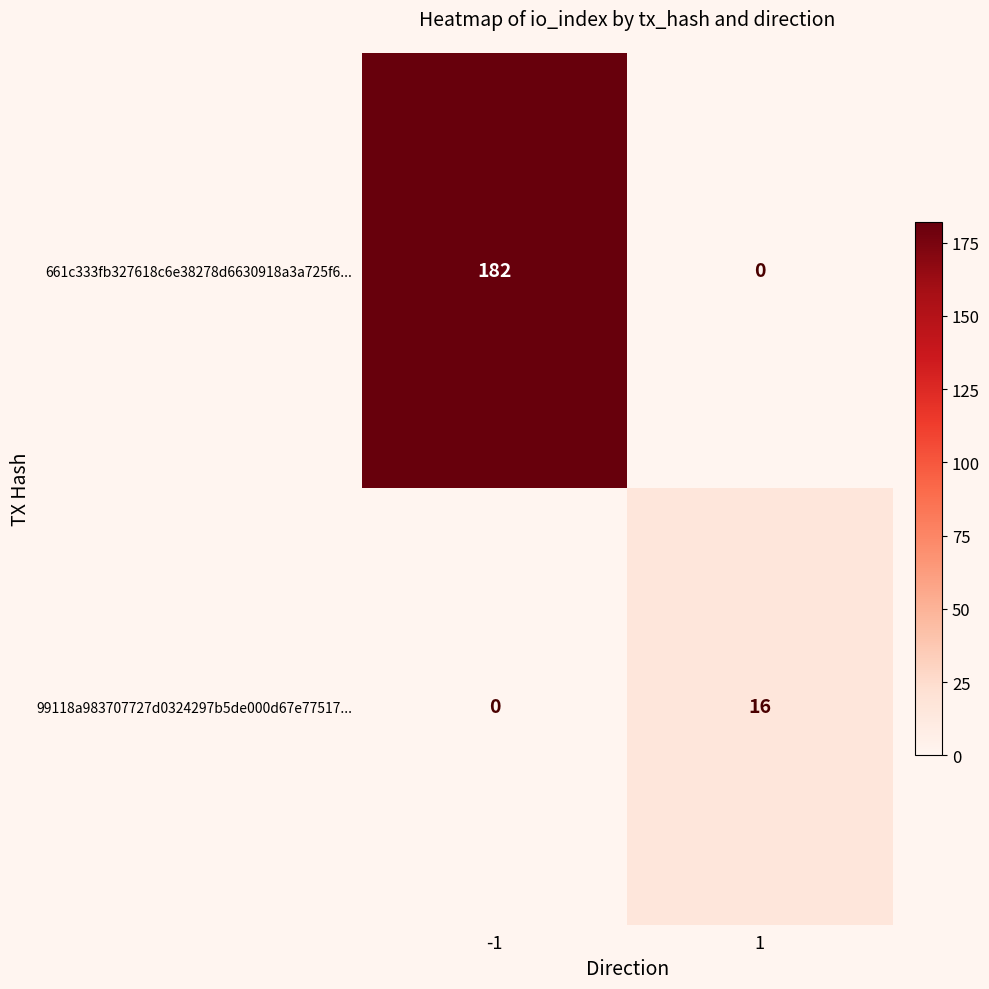

True or false: 99118a983707727d0324297b5de000d67e77517... has a value of 6 at -1.

False